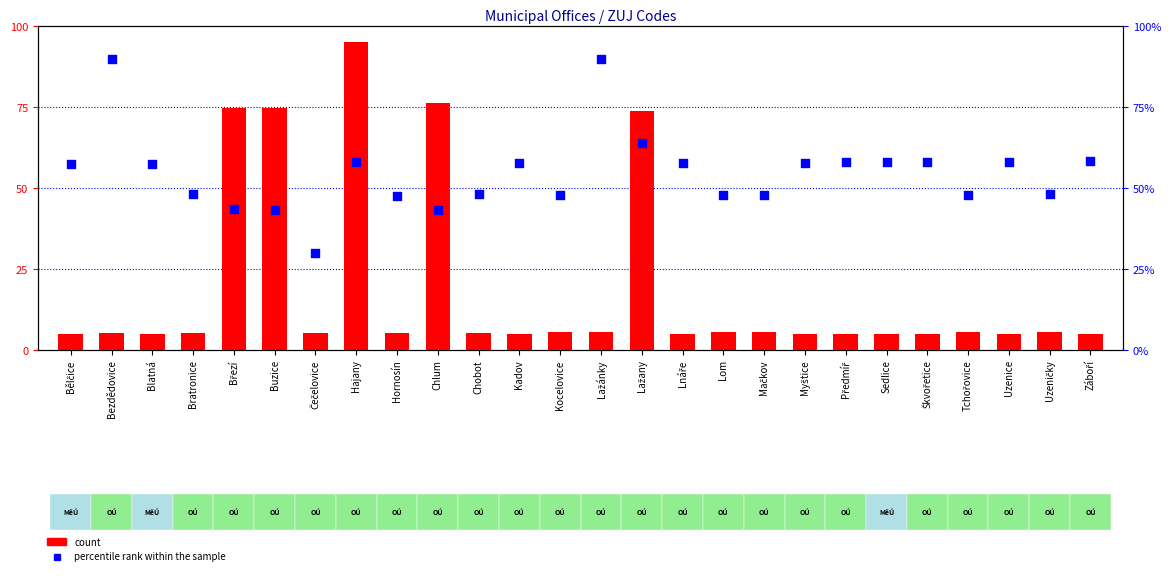

At which category is the sum across all series the highest?

Hajany